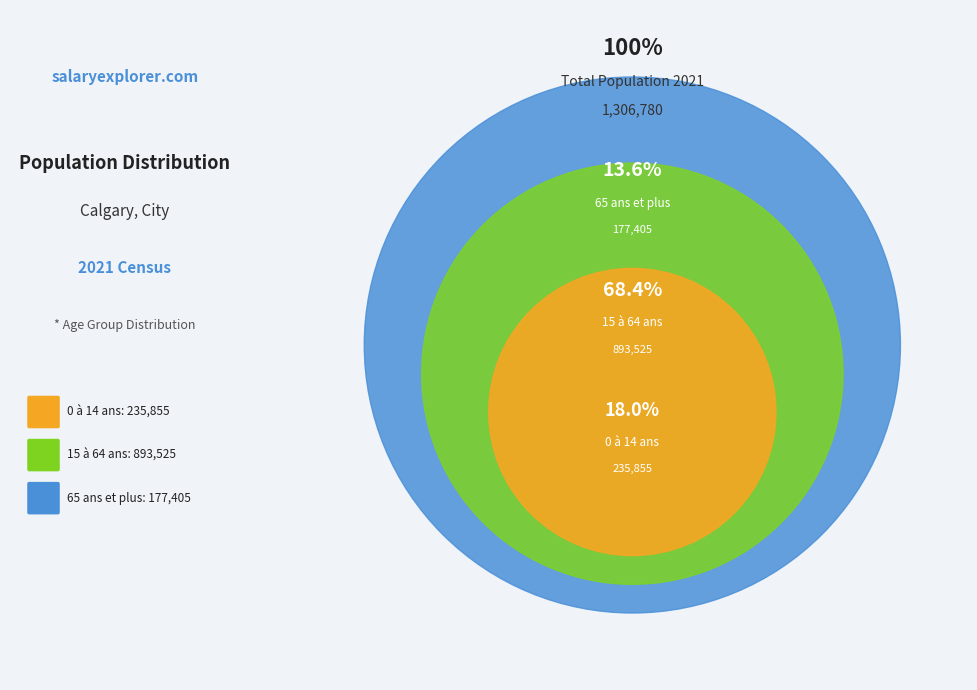

To the nearest percent, what portion does 65 ans et plus represent?

14%